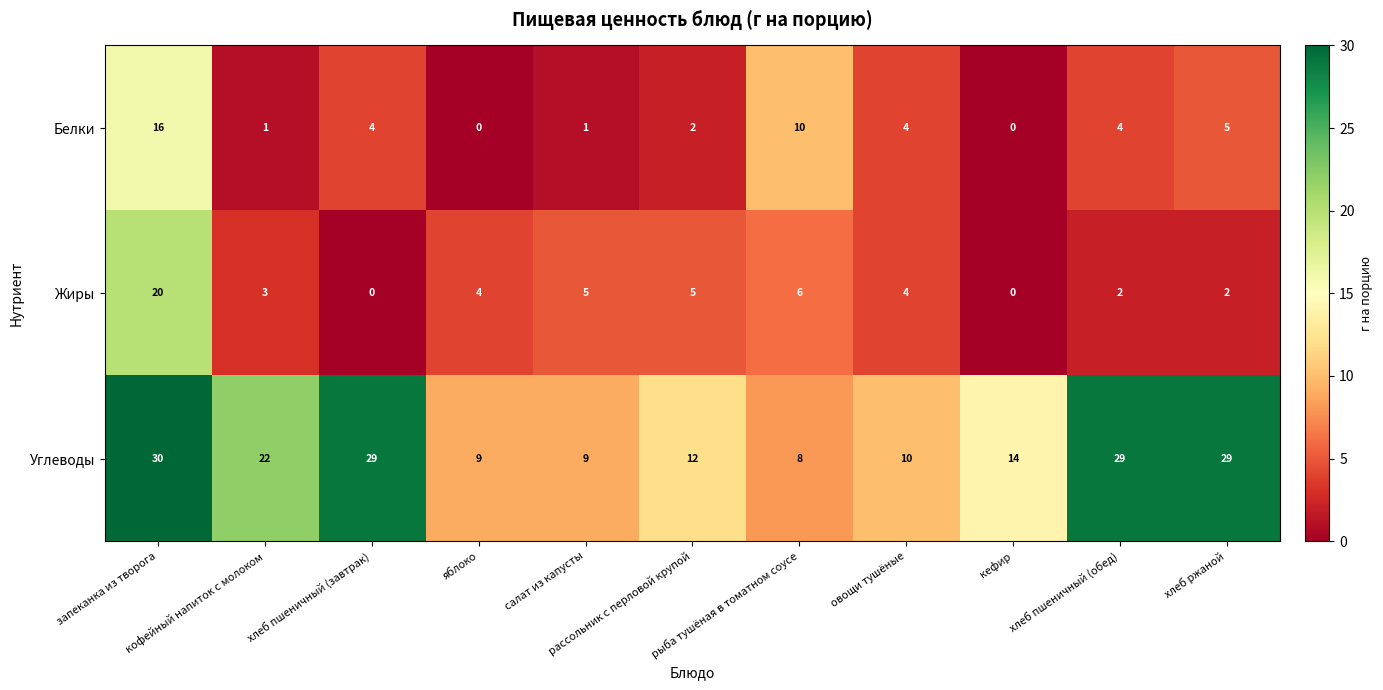

Which series has the largest range (max minus min)?

Углеводы